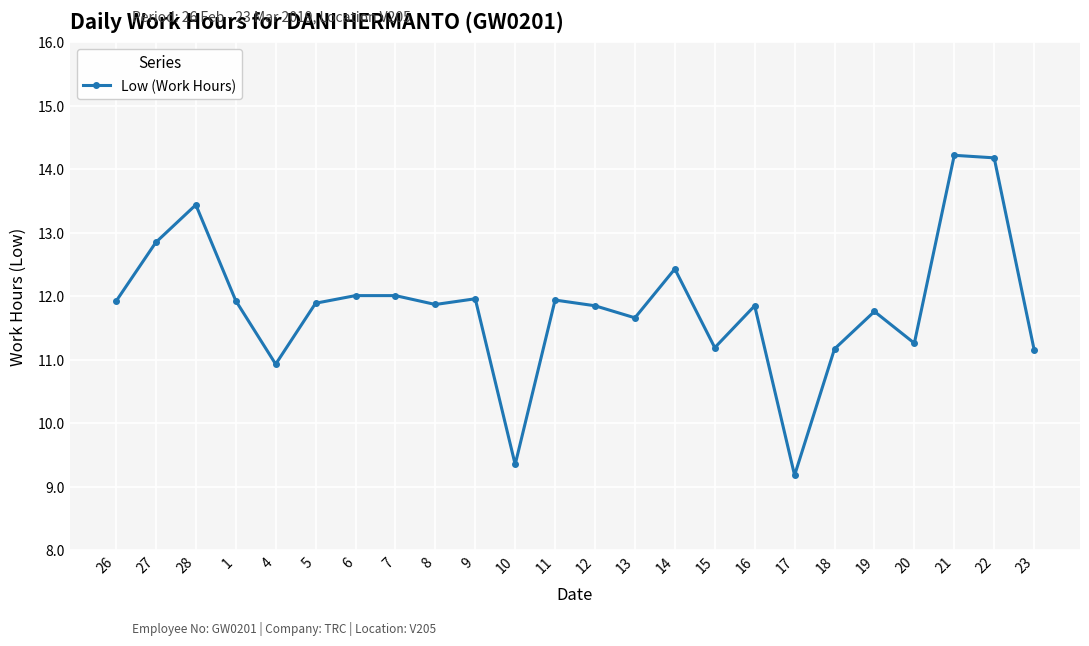

What is the label of the 4th point from the left?

1